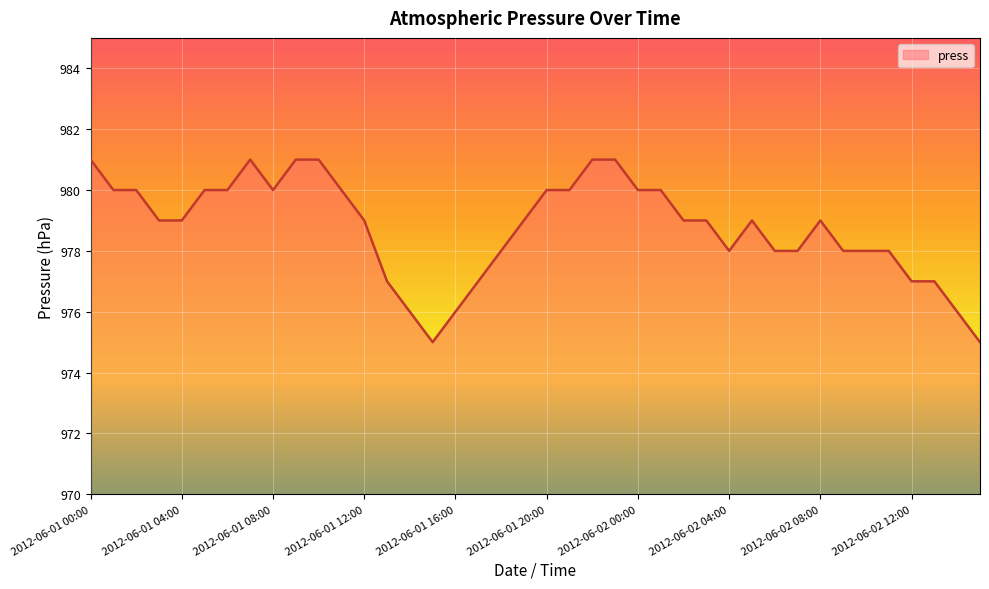

What is the smallest value displayed?

975